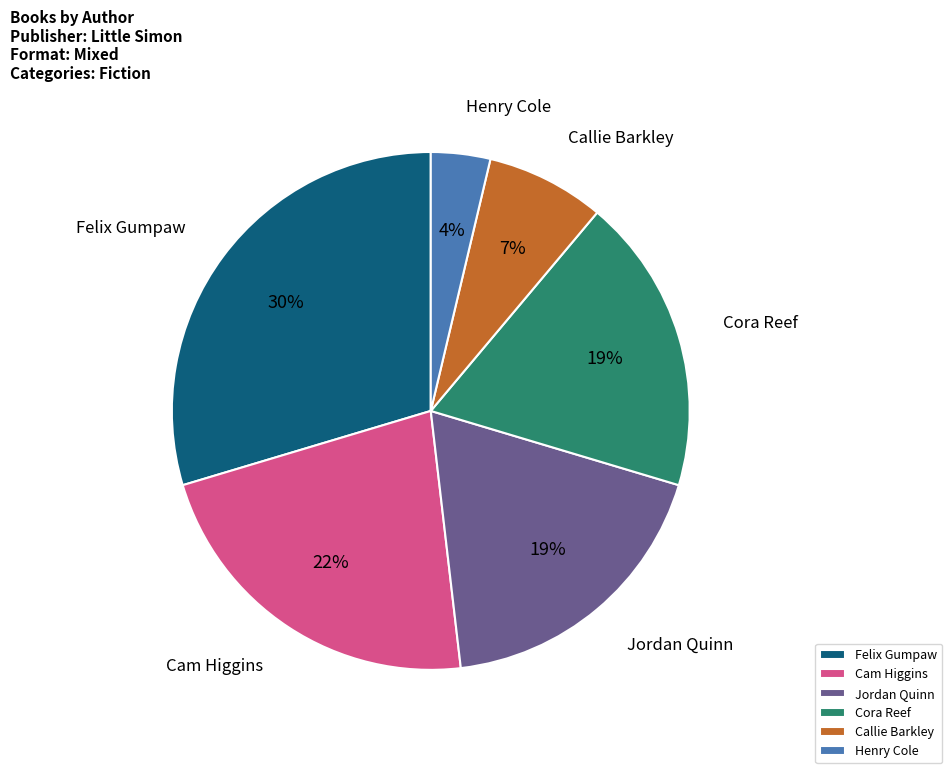

The Henry Cole slice represents 4% of the pie. True or false?

True